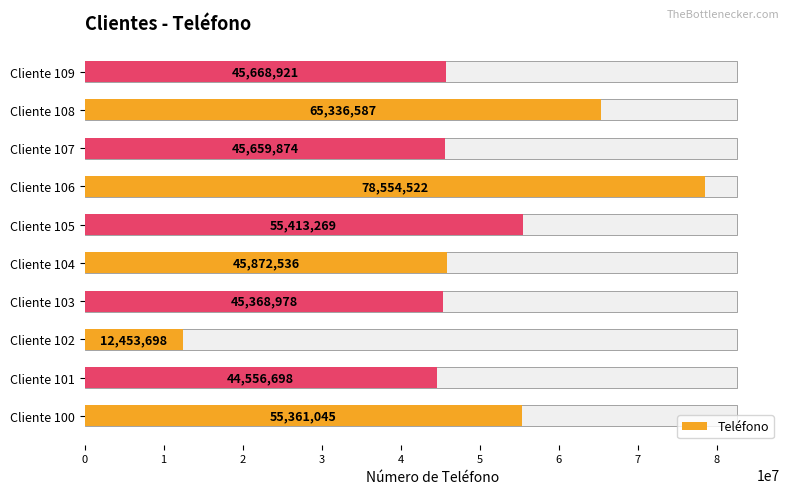

Rank the categories by value from highest to lowest.

Cliente 106, Cliente 108, Cliente 105, Cliente 100, Cliente 104, Cliente 109, Cliente 107, Cliente 103, Cliente 101, Cliente 102